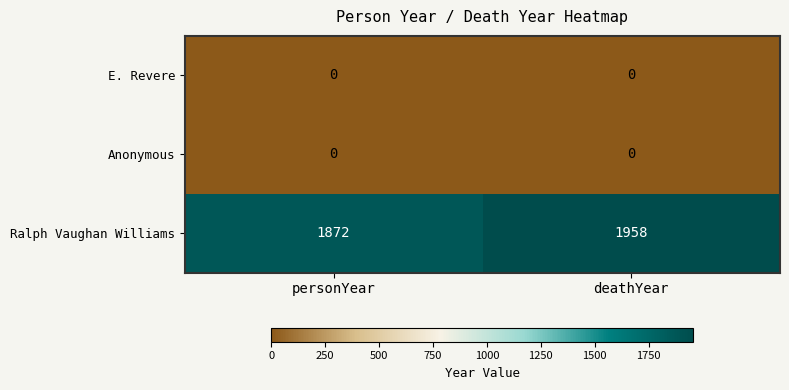

What is the spread (max minus min) of values at personYear?

1872